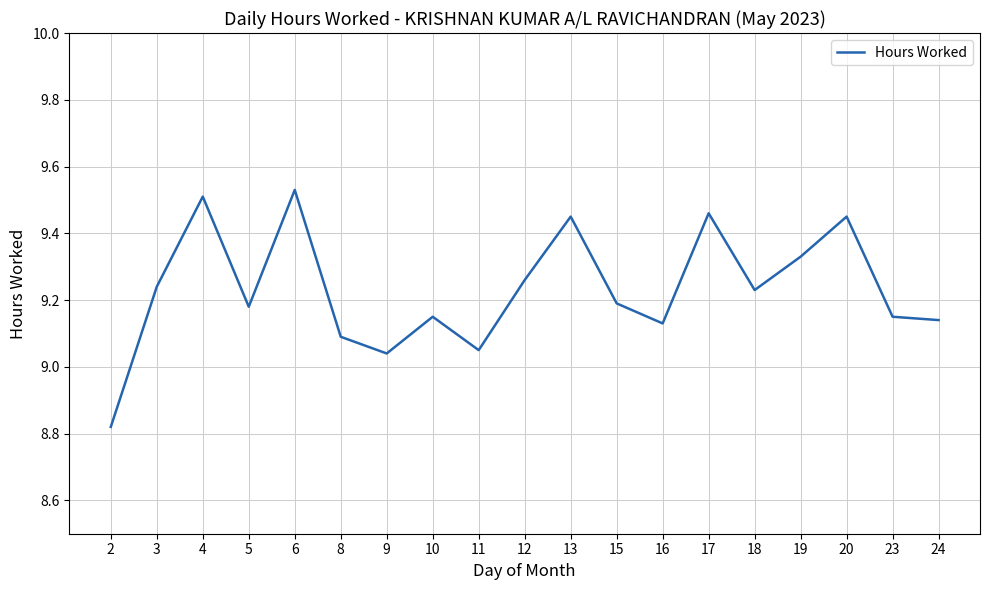

True or false: there are more than 0 points higher than both neighbors.

True